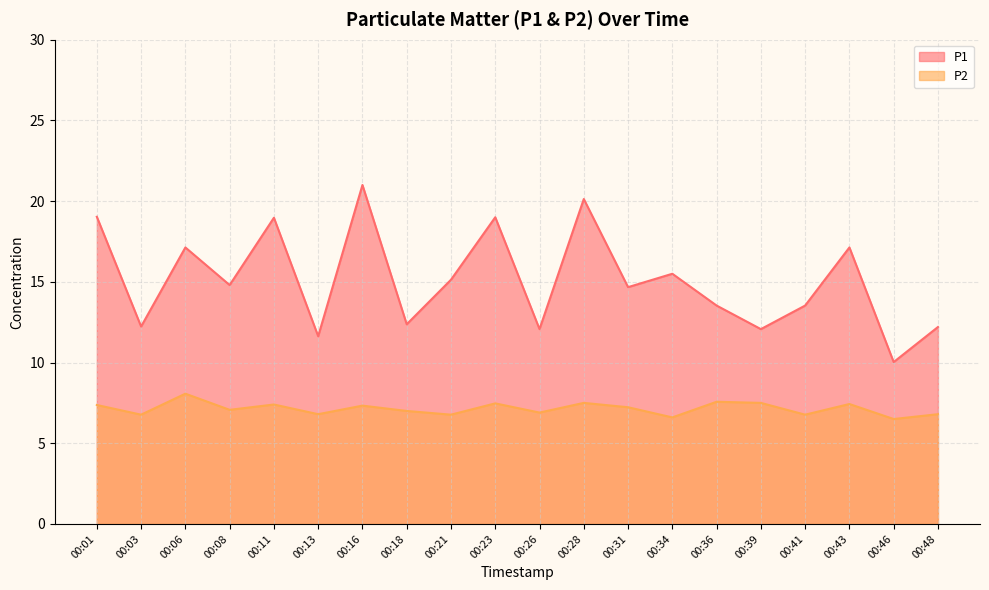

What is the difference between the P1 values at 00:13 and 00:03?

0.6